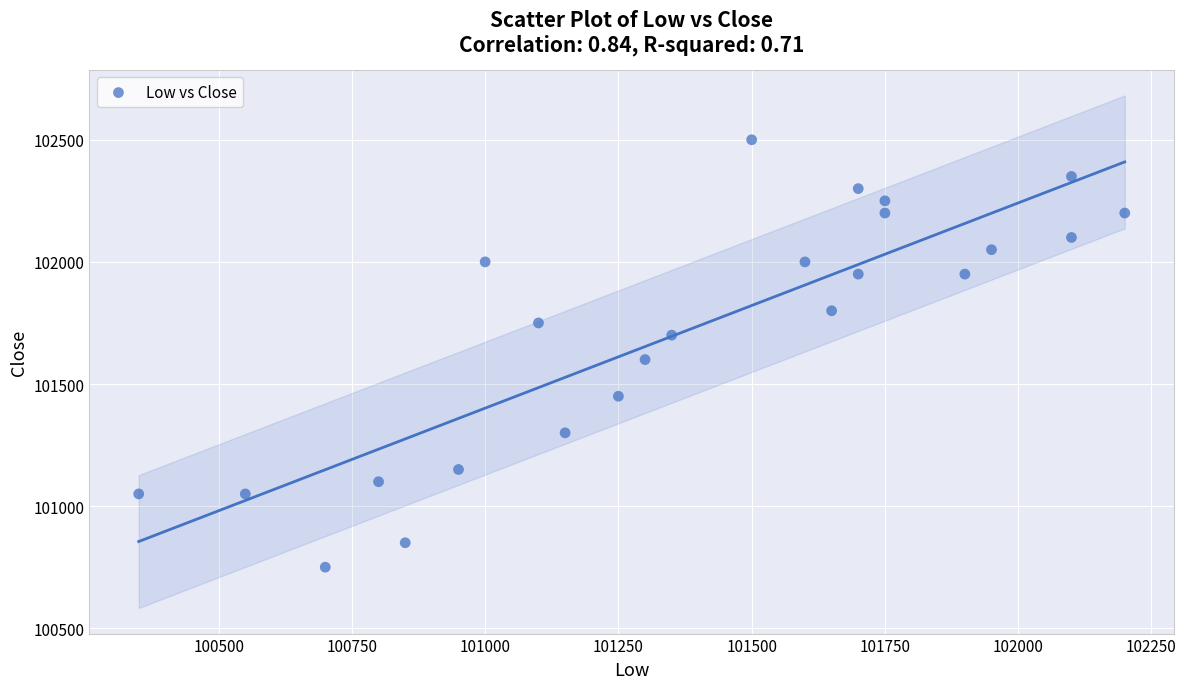

What Y value in the scatter plot is closest to 101625?

101600